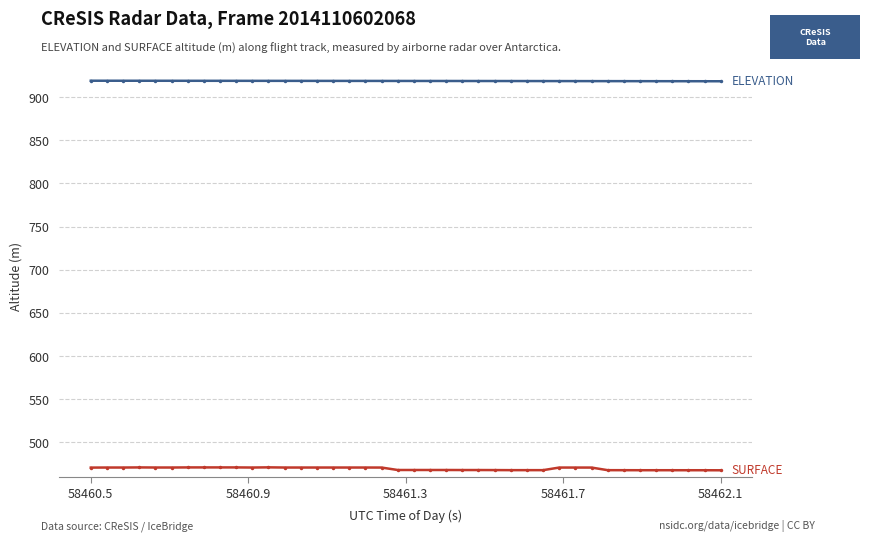

What is the smallest value displayed?

467.8